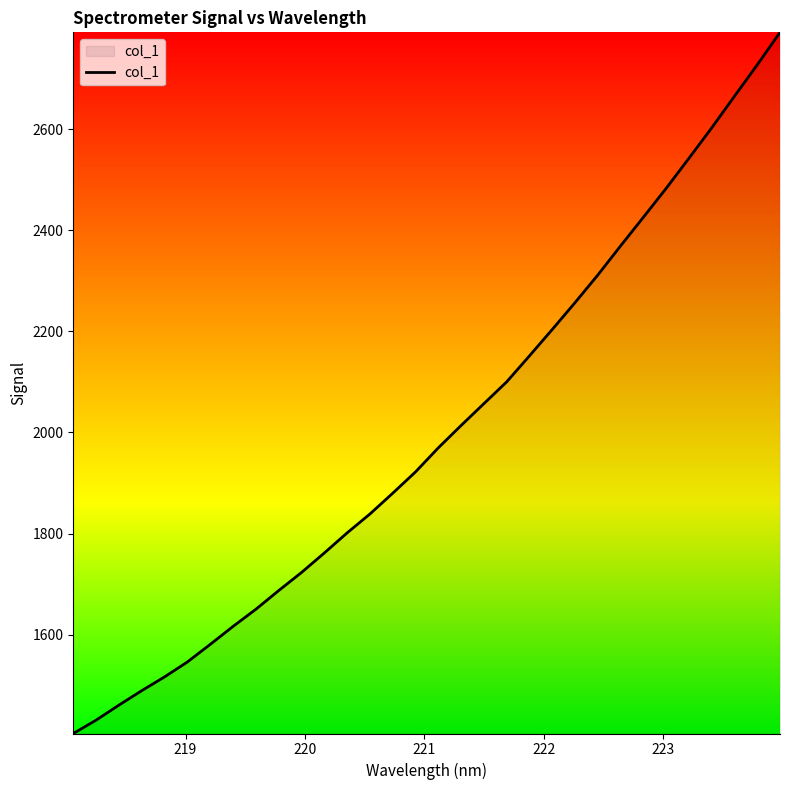

What is the smallest value displayed?

1404.4